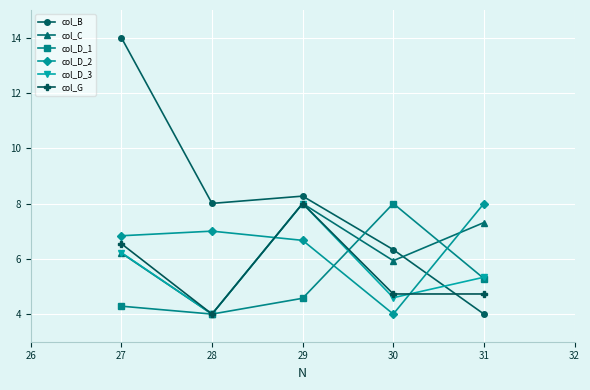

What is the value of the col_G point at the 3rd from the left?

8.0